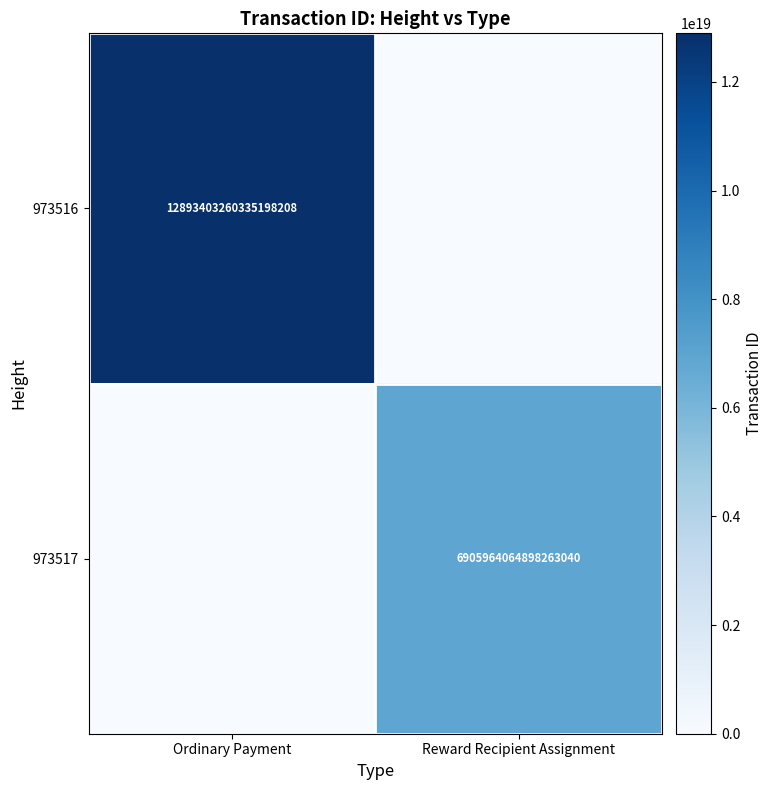

Between Ordinary Payment and Reward Recipient Assignment, which series saw the biggest shift?

973516